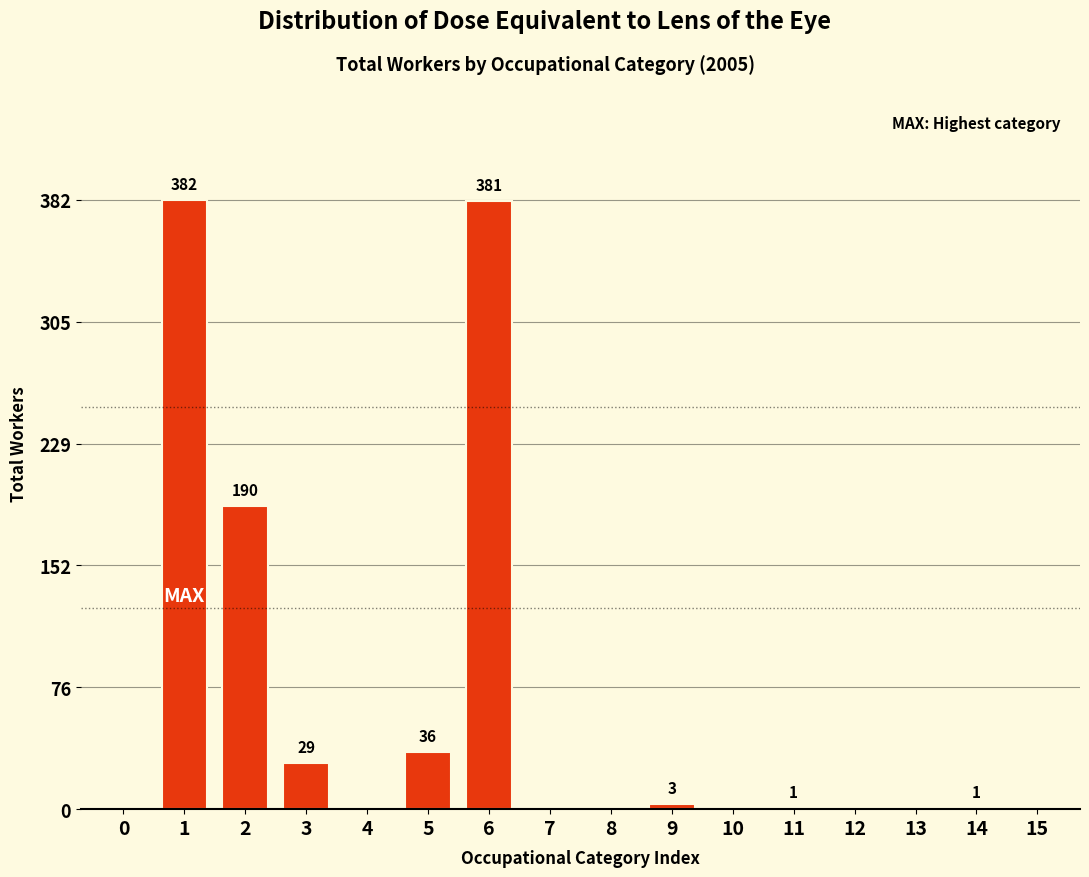

Reading left to right, extract all data points from this chart.

0	382	190	29	0	36	381	0	0	3	0	1	0	0	1	0